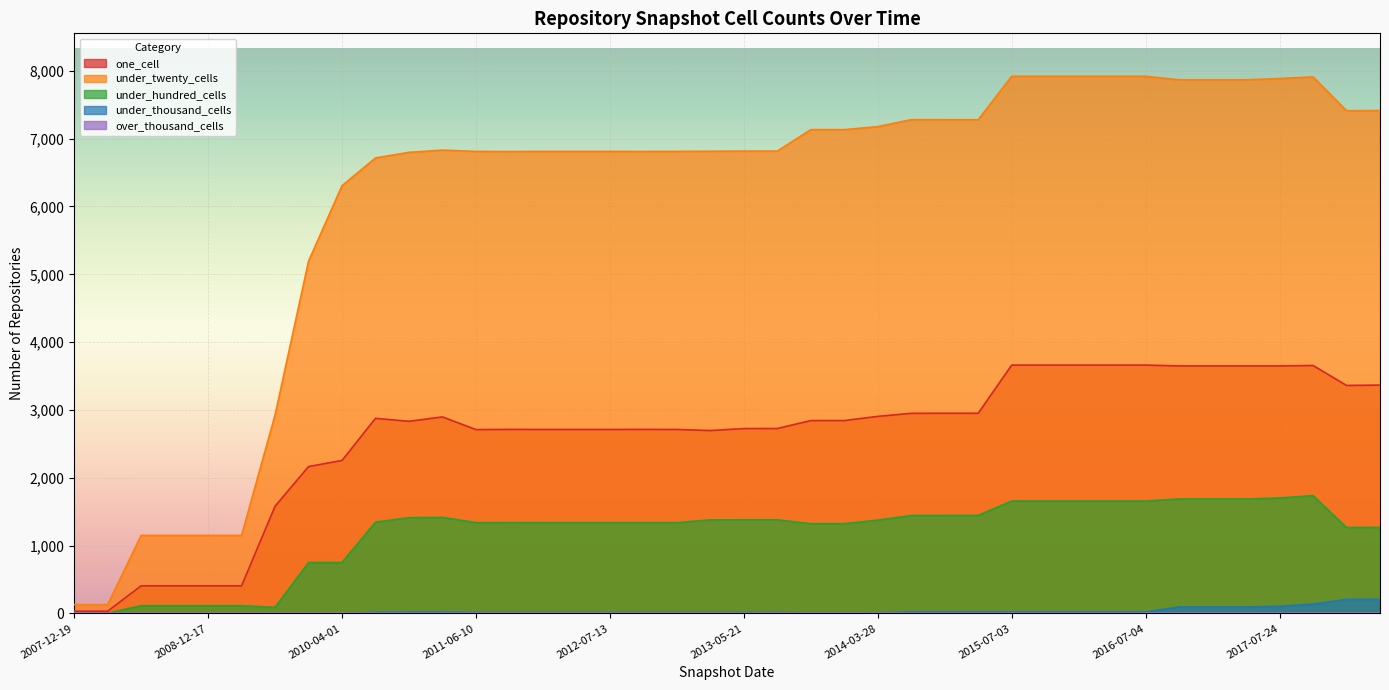

Count the number of categories in the chart.

40